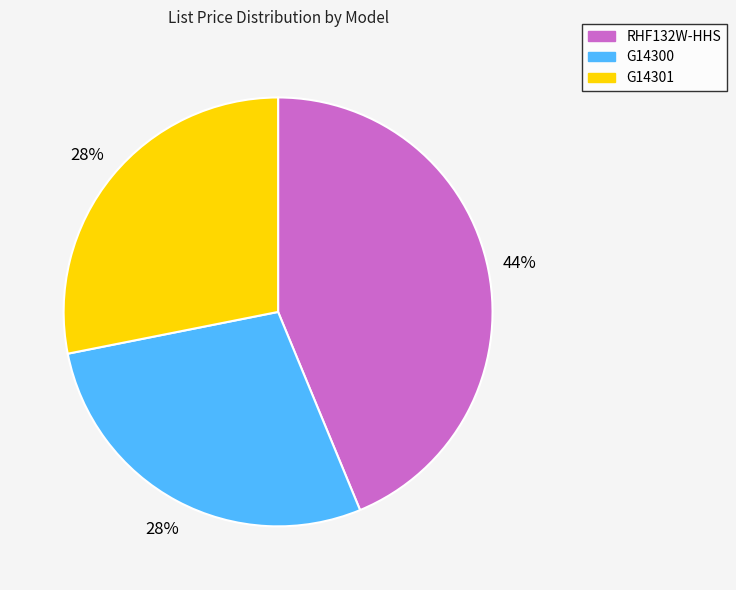

The G14301 slice represents 22% of the pie. True or false?

False